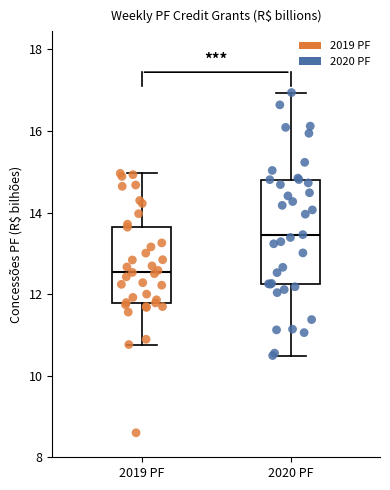

Reading left to right, read every box against the y-axis: the position of its median line, the range the box covers, and the ends of its whiskers. The values are not printed on the chart, so give them approximately, as read against the axis.

2019 PF: median 12.6, box 11.8 to 13.6, whiskers 10.8 to 15.0
2020 PF: median 13.4, box 12.2 to 14.8, whiskers 10.4 to 17.0